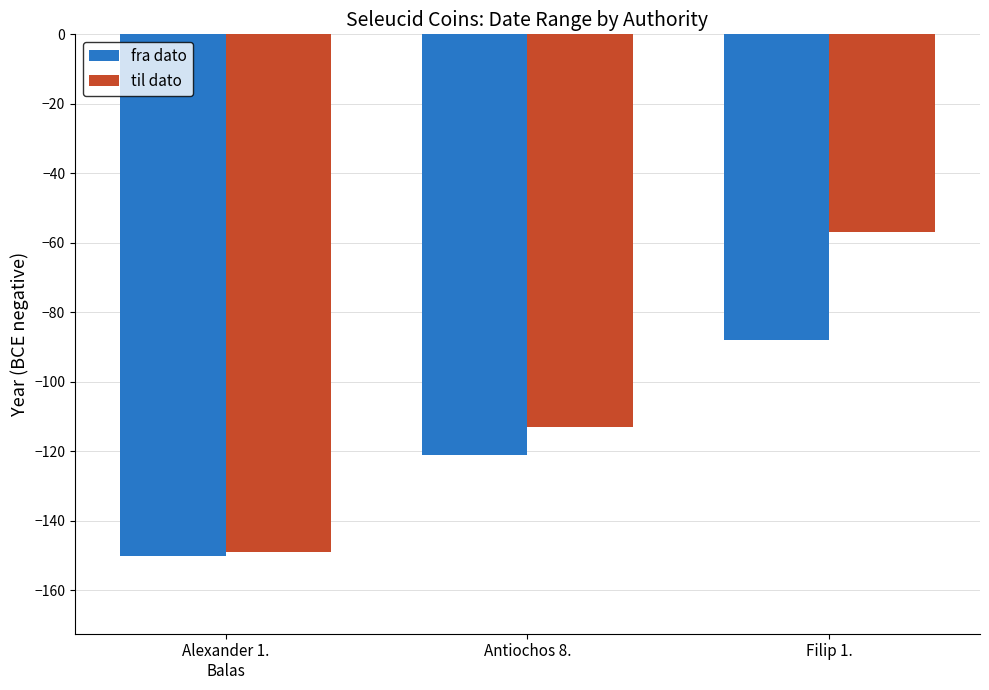

Count the number of categories in the chart.

3